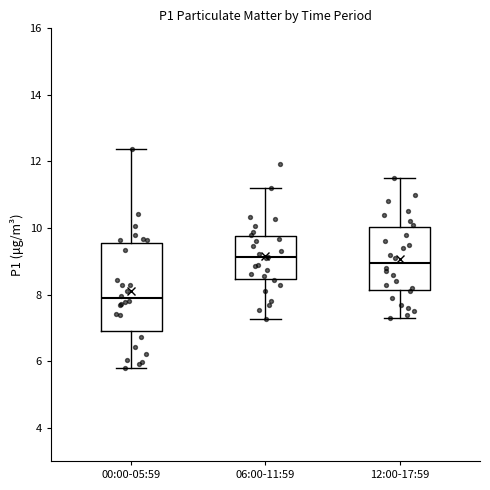

Reading left to right, read every box against the y-axis: the position of its median line, the range the box covers, and the ends of its whiskers. The values are not printed on the chart, so give them approximately, as read against the axis.

00:00-05:59: median 7.8, box 6.8 to 9.6, whiskers 5.8 to 12.4
06:00-11:59: median 9.2, box 8.4 to 9.8, whiskers 7.2 to 11.2
12:00-17:59: median 9.0, box 8.2 to 10.0, whiskers 7.4 to 11.6